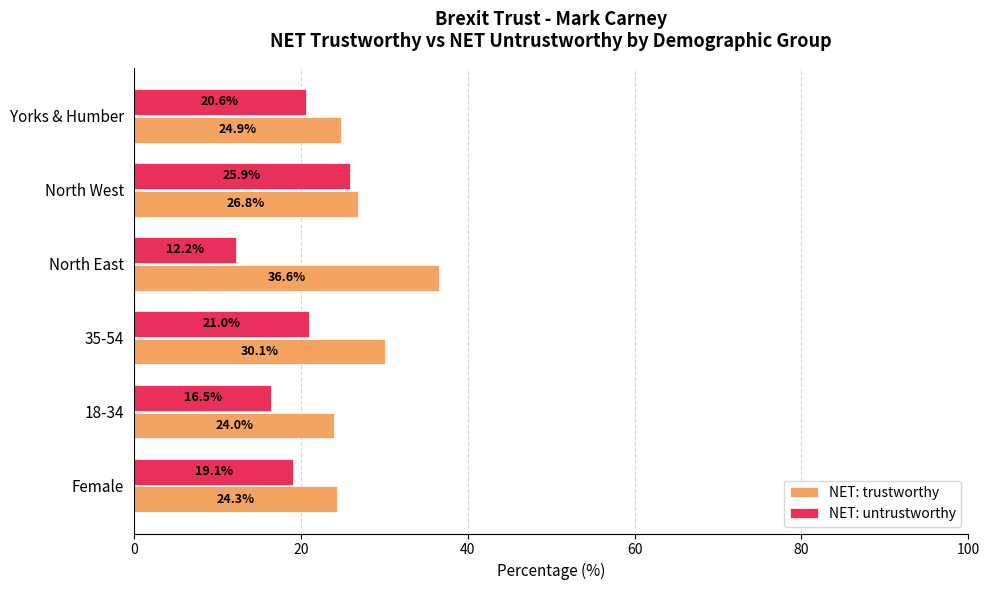

Which series has the widest spread of values?

NET: untrustworthy